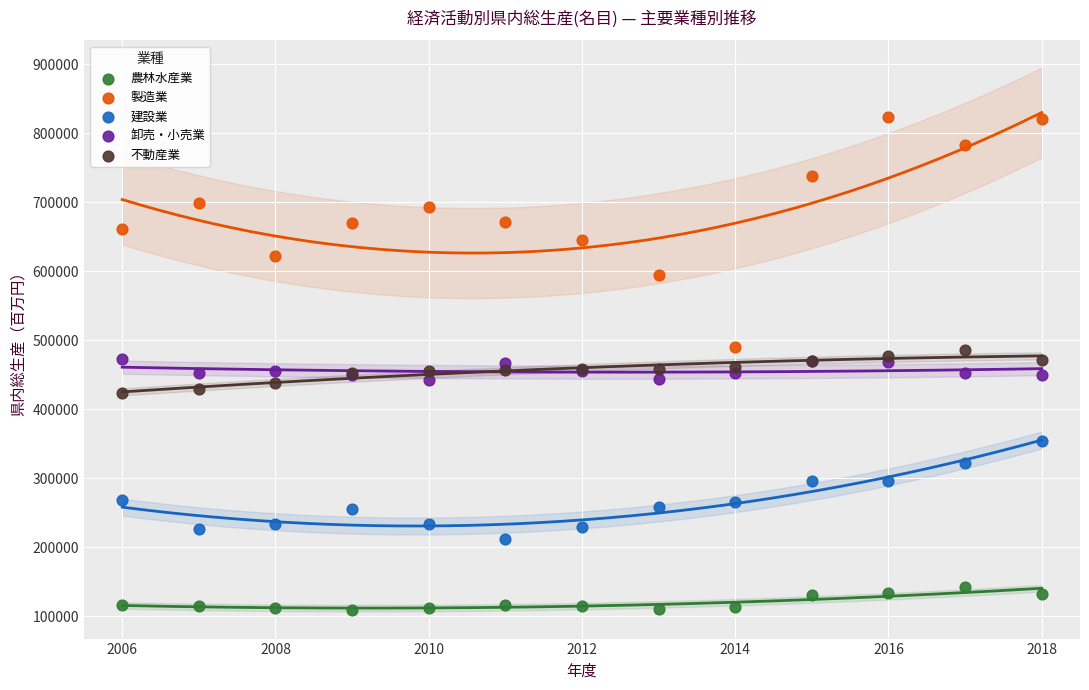

What is the X range (max minus min) for the scatter plot?

12